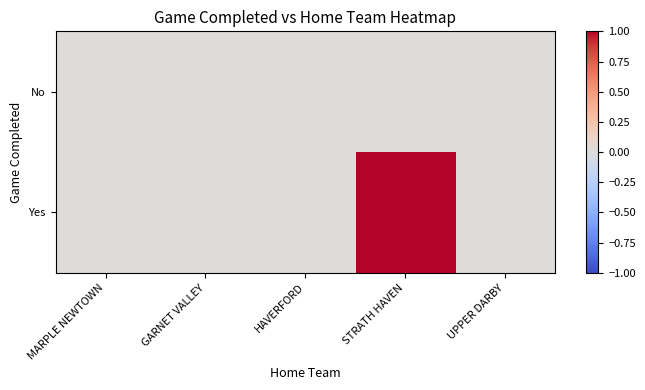

Rank the series by their average value, from lowest to highest.

No, Yes